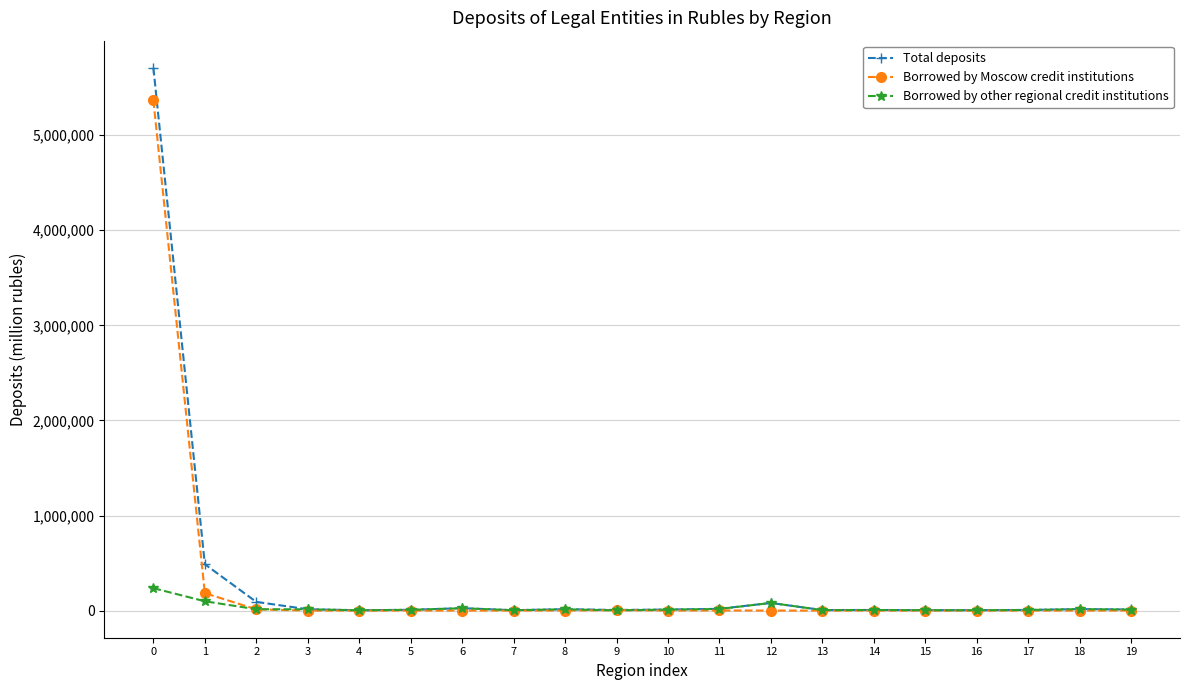

Which series has the widest spread of values?

Total deposits